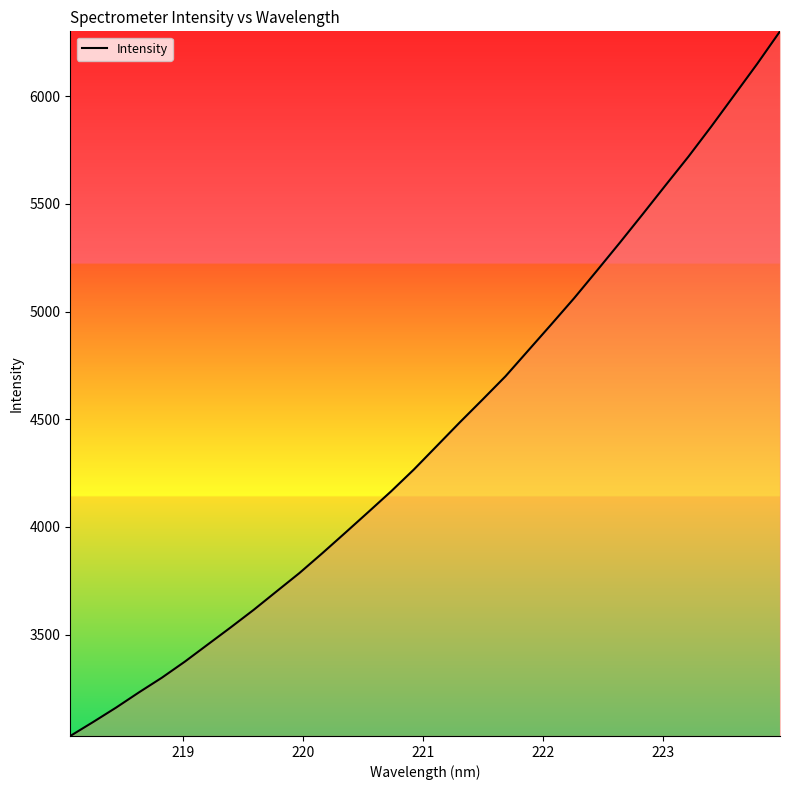

What is the maximum value shown in the chart?

6301.5